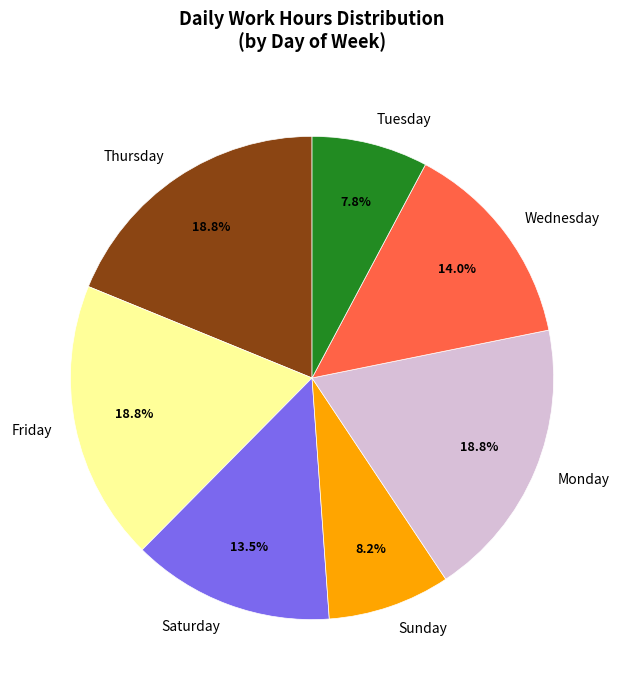

Combined, do Sunday and Wednesday account for over 50%?

No